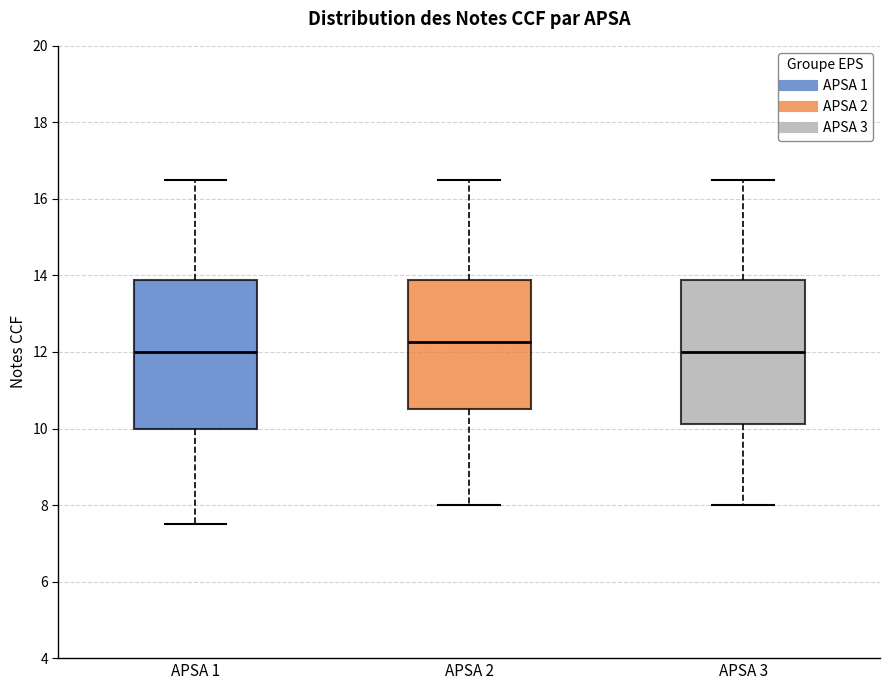

Reading left to right, read every box against the y-axis: the position of its median line, the range the box covers, and the ends of its whiskers. The values are not printed on the chart, so give them approximately, as read against the axis.

APSA 1: median 12.0, box 10.0 to 13.8, whiskers 7.6 to 16.6
APSA 2: median 12.2, box 10.6 to 13.8, whiskers 8.0 to 16.6
APSA 3: median 12.0, box 10.2 to 13.8, whiskers 8.0 to 16.6